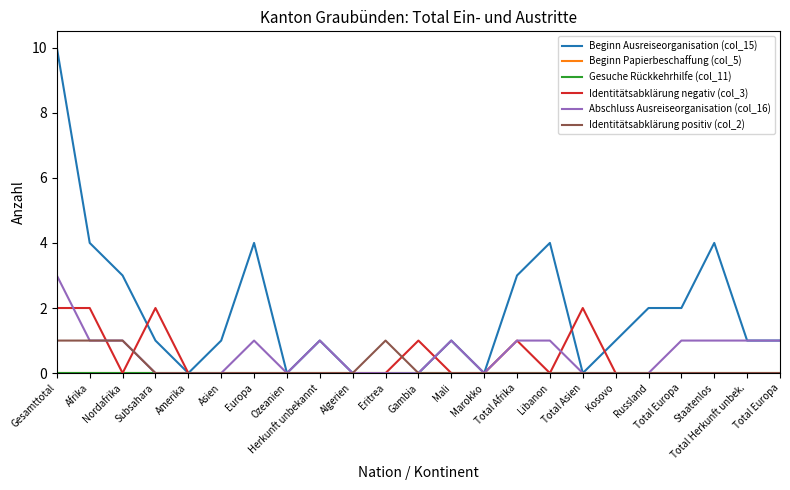

Reading left to right, list all the values displayed in this chart.

Beginn Ausreiseorganisation (col_15): Gesamttotal=10	Afrika=4	Nordafrika=3	Subsahara=1	Amerika=0	Asien=1	Europa=4	Ozeanien=0	Herkunft unbekannt=1	Algerien=0	Eritrea=0	Gambia=0	Mali=1	Marokko=0	Total Afrika=3	Libanon=4	Total Asien=0	Kosovo=1	Russland=2	Total Europa=2	Staatenlos=4	Total Herkunft unbek.=1	Total Europa=1
Beginn Papierbeschaffung (col_5): Gesamttotal=0	Afrika=0	Nordafrika=0	Subsahara=0	Amerika=0	Asien=0	Europa=0	Ozeanien=0	Herkunft unbekannt=0	Algerien=0	Eritrea=0	Gambia=0	Mali=0	Marokko=0	Total Afrika=0	Libanon=0	Total Asien=0	Kosovo=0	Russland=0	Total Europa=0	Staatenlos=0	Total Herkunft unbek.=0	Total Europa=0
Gesuche Rückkehrhilfe (col_11): Gesamttotal=0	Afrika=0	Nordafrika=0	Subsahara=0	Amerika=0	Asien=0	Europa=0	Ozeanien=0	Herkunft unbekannt=0	Algerien=0	Eritrea=0	Gambia=0	Mali=0	Marokko=0	Total Afrika=0	Libanon=0	Total Asien=0	Kosovo=0	Russland=0	Total Europa=0	Staatenlos=0	Total Herkunft unbek.=0	Total Europa=0
Identitätsabklärung negativ (col_3): Gesamttotal=2	Afrika=2	Nordafrika=0	Subsahara=2	Amerika=0	Asien=0	Europa=0	Ozeanien=0	Herkunft unbekannt=0	Algerien=0	Eritrea=0	Gambia=1	Mali=0	Marokko=0	Total Afrika=1	Libanon=0	Total Asien=2	Kosovo=0	Russland=0	Total Europa=0	Staatenlos=0	Total Herkunft unbek.=0	Total Europa=0
Abschluss Ausreiseorganisation (col_16): Gesamttotal=3	Afrika=1	Nordafrika=1	Subsahara=0	Amerika=0	Asien=0	Europa=1	Ozeanien=0	Herkunft unbekannt=1	Algerien=0	Eritrea=0	Gambia=0	Mali=1	Marokko=0	Total Afrika=1	Libanon=1	Total Asien=0	Kosovo=0	Russland=0	Total Europa=1	Staatenlos=1	Total Herkunft unbek.=1	Total Europa=1
Identitätsabklärung positiv (col_2): Gesamttotal=1	Afrika=1	Nordafrika=1	Subsahara=0	Amerika=0	Asien=0	Europa=0	Ozeanien=0	Herkunft unbekannt=0	Algerien=0	Eritrea=1	Gambia=0	Mali=0	Marokko=0	Total Afrika=0	Libanon=0	Total Asien=0	Kosovo=0	Russland=0	Total Europa=0	Staatenlos=0	Total Herkunft unbek.=0	Total Europa=0